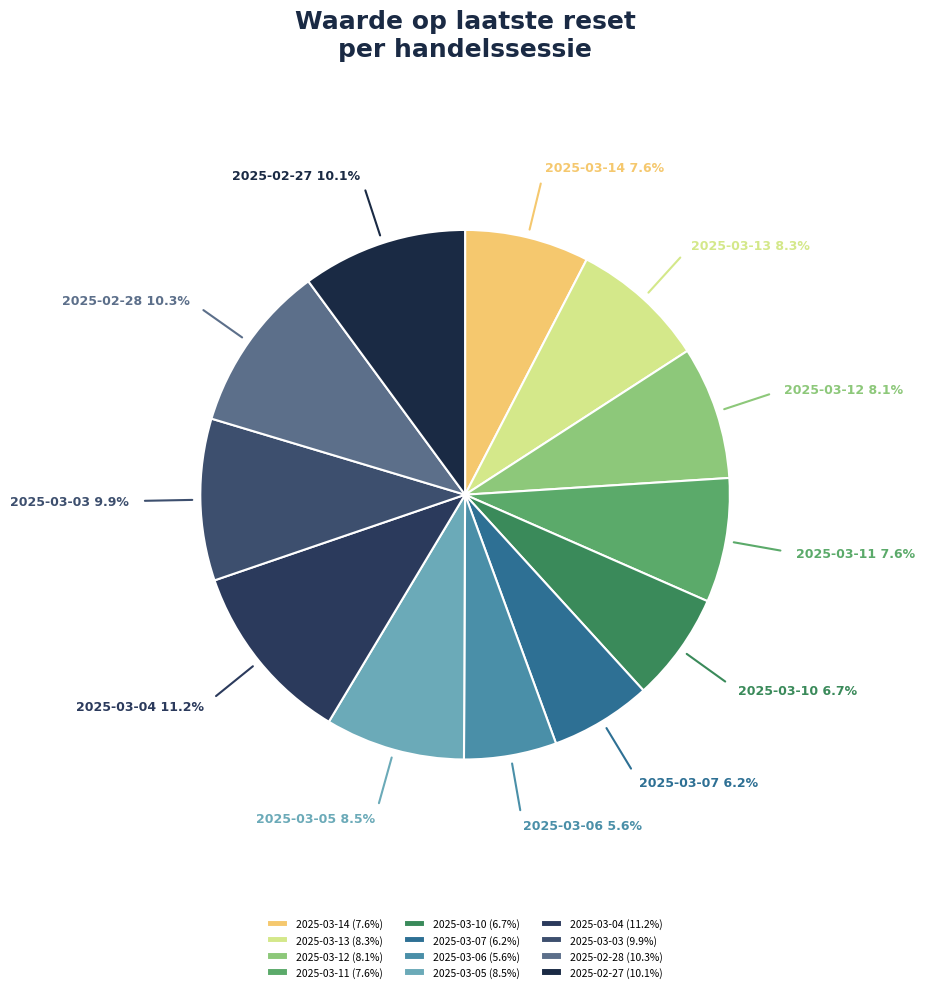

Which has a higher value, 2025-03-06 or 2025-03-05?

2025-03-05